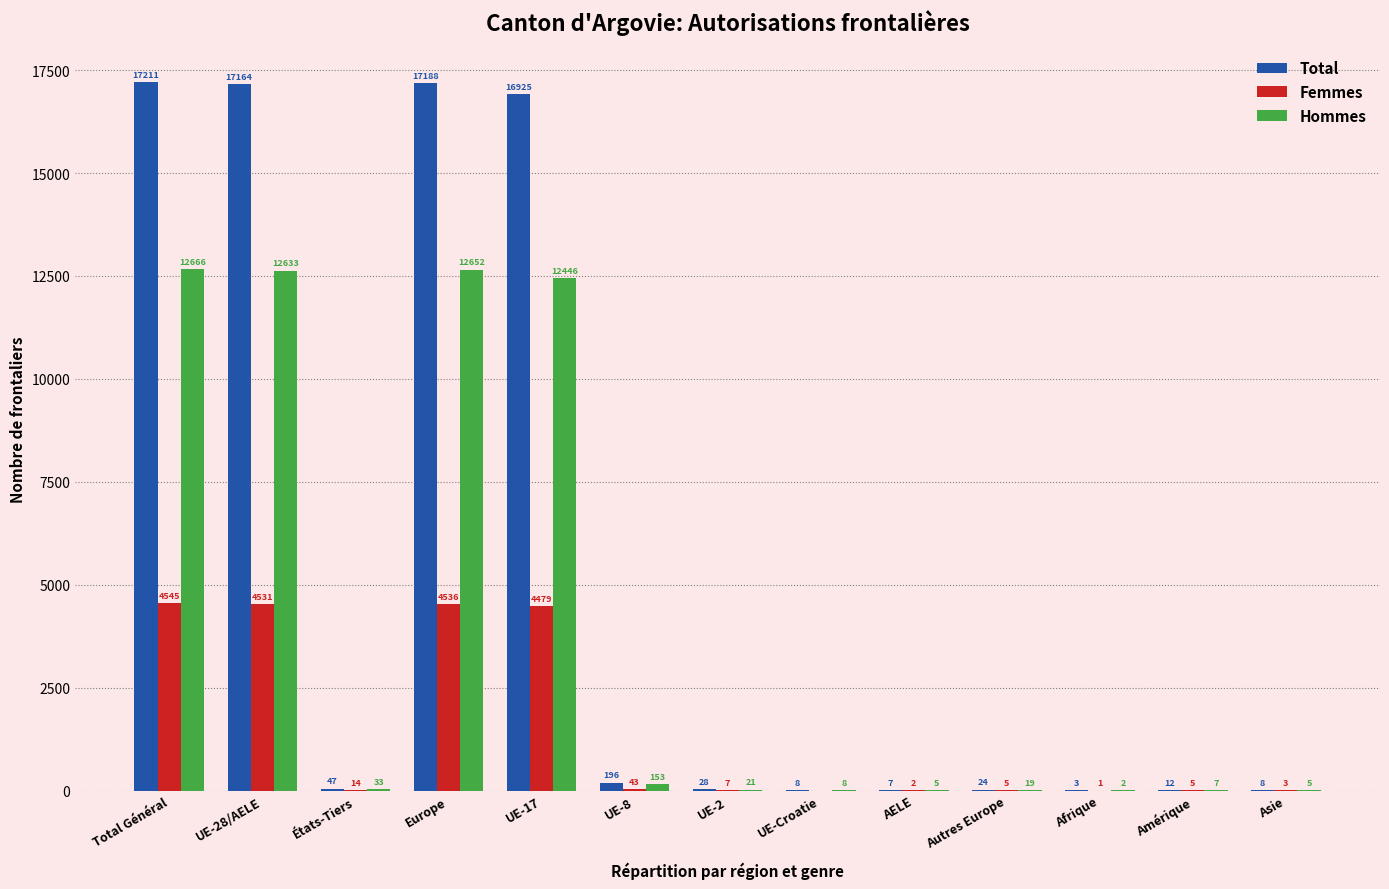

What is the sum of all Hommes values?

50650